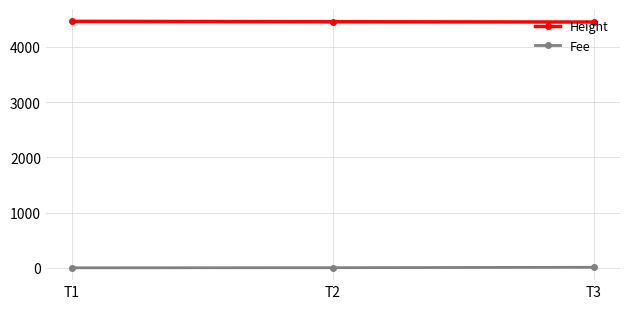

What is the sum of all Height values?

13372.0